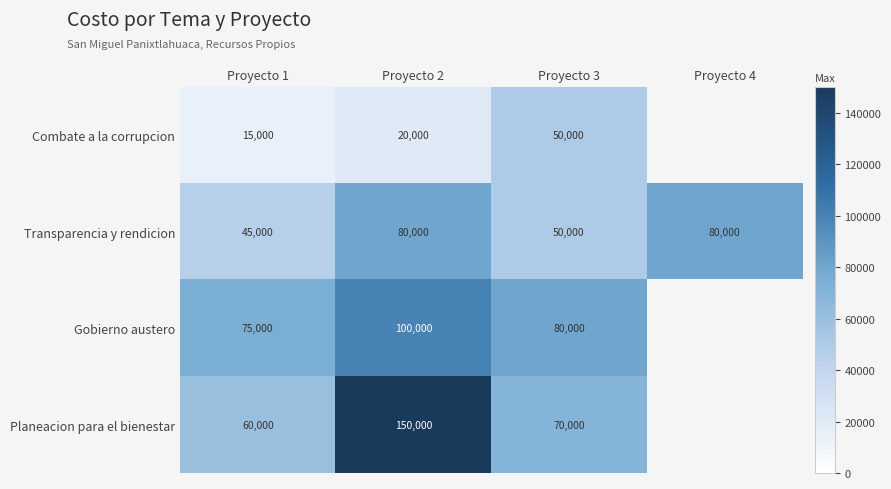

What is the difference between the maximum and minimum values in the Planeacion para el bienestar series?

90000.0